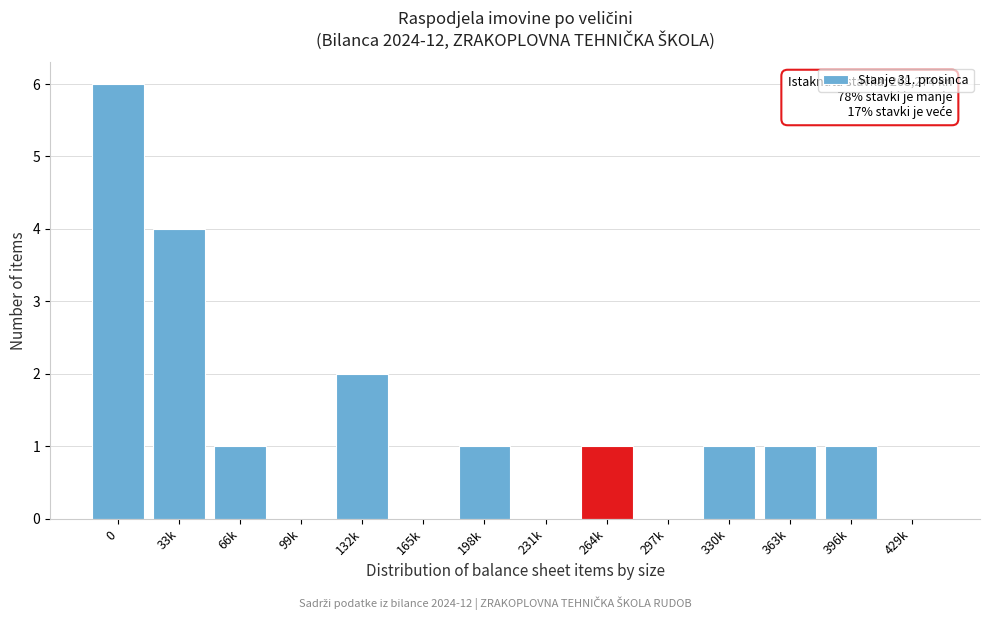

Reading left to right, list all the values displayed in this chart.

0=6	33k=4	66k=1	99k=0	132k=2	165k=0	198k=1	231k=0	264k=1	297k=0	330k=1	363k=1	396k=1	429k=0